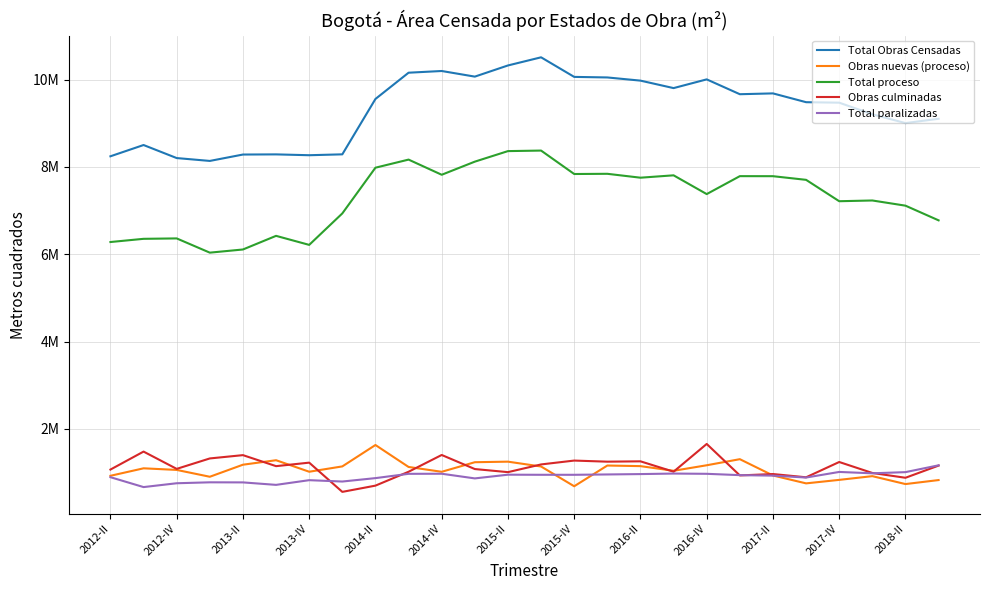

What is the maximum value for Total proceso?

8374274